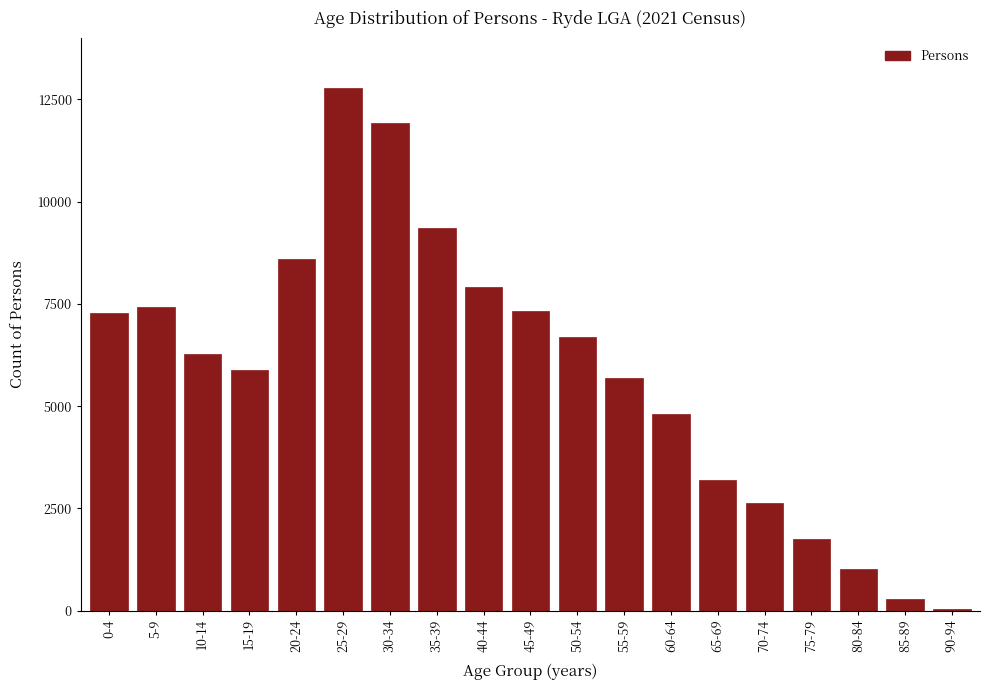

Reading right to left, transcribe all the data shown in this chart.

90-94=33	85-89=298	80-84=1014	75-79=1760	70-74=2640	65-69=3200	60-64=4802	55-59=5692	50-54=6680	45-49=7329	40-44=7907	35-39=9359	30-34=11908	25-29=12783	20-24=8607	15-19=5895	10-14=6283	5-9=7416	0-4=7267